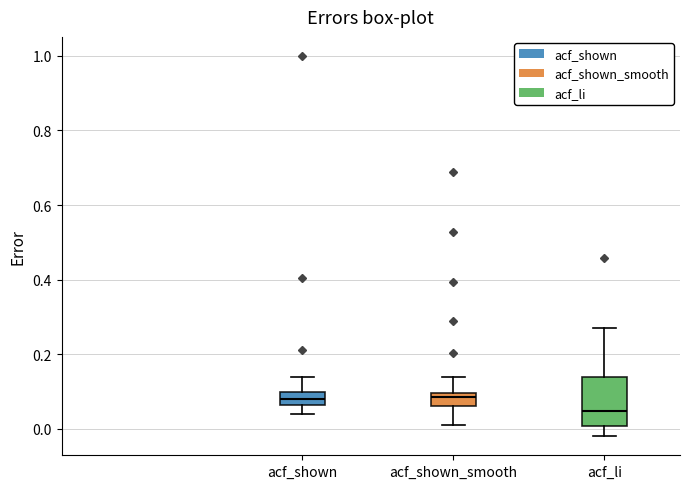

Which box is the tallest, from its lower edge to its upper edge?

acf_li